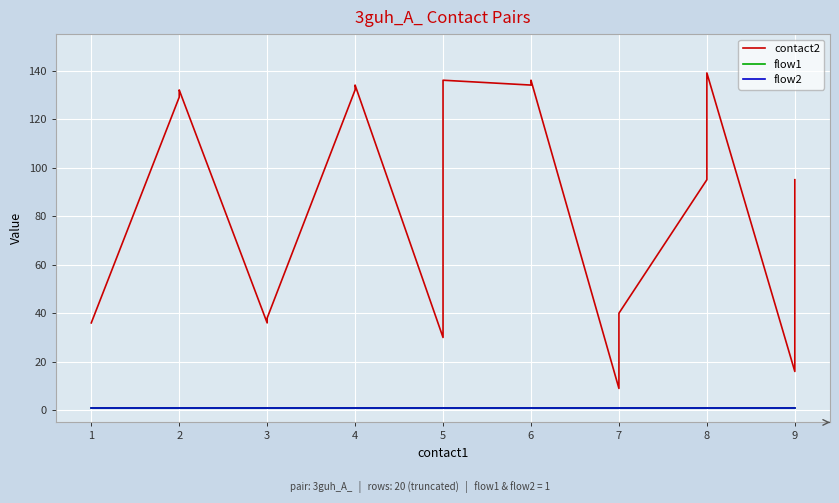

What is the value of the flow1 point at the 1st from the left?

1